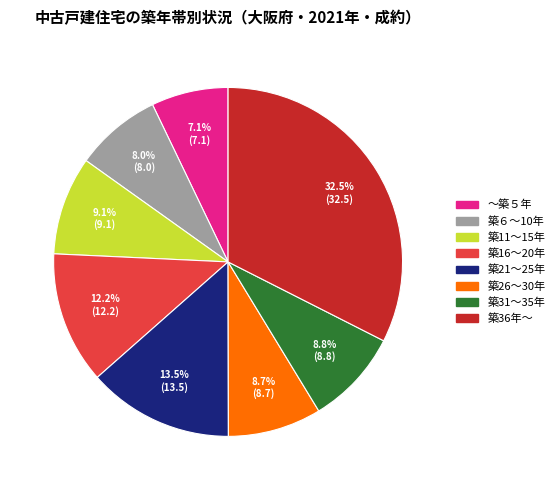

Which has a higher value, 築21～25年 or 築16～20年?

築21～25年